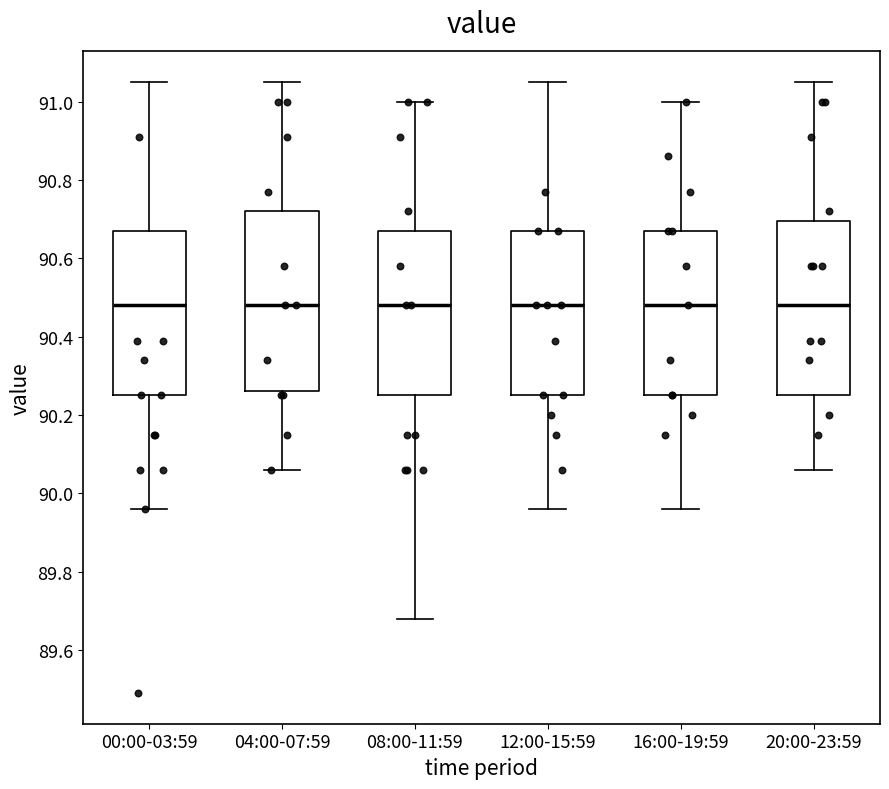

Reading left to right, transcribe this box plot: for each box, give where its median line is, the range the box spans, and where its two whiskers end, as read against the y-axis. The values are not printed on the chart, so give them approximately, as read against the axis.

00:00-03:59: median 90.48, box 90.26 to 90.68, whiskers 89.96 to 91.06
04:00-07:59: median 90.48, box 90.26 to 90.72, whiskers 90.06 to 91.06
08:00-11:59: median 90.48, box 90.26 to 90.68, whiskers 89.68 to 91.00
12:00-15:59: median 90.48, box 90.26 to 90.68, whiskers 89.96 to 91.06
16:00-19:59: median 90.48, box 90.26 to 90.68, whiskers 89.96 to 91.00
20:00-23:59: median 90.48, box 90.26 to 90.70, whiskers 90.06 to 91.06